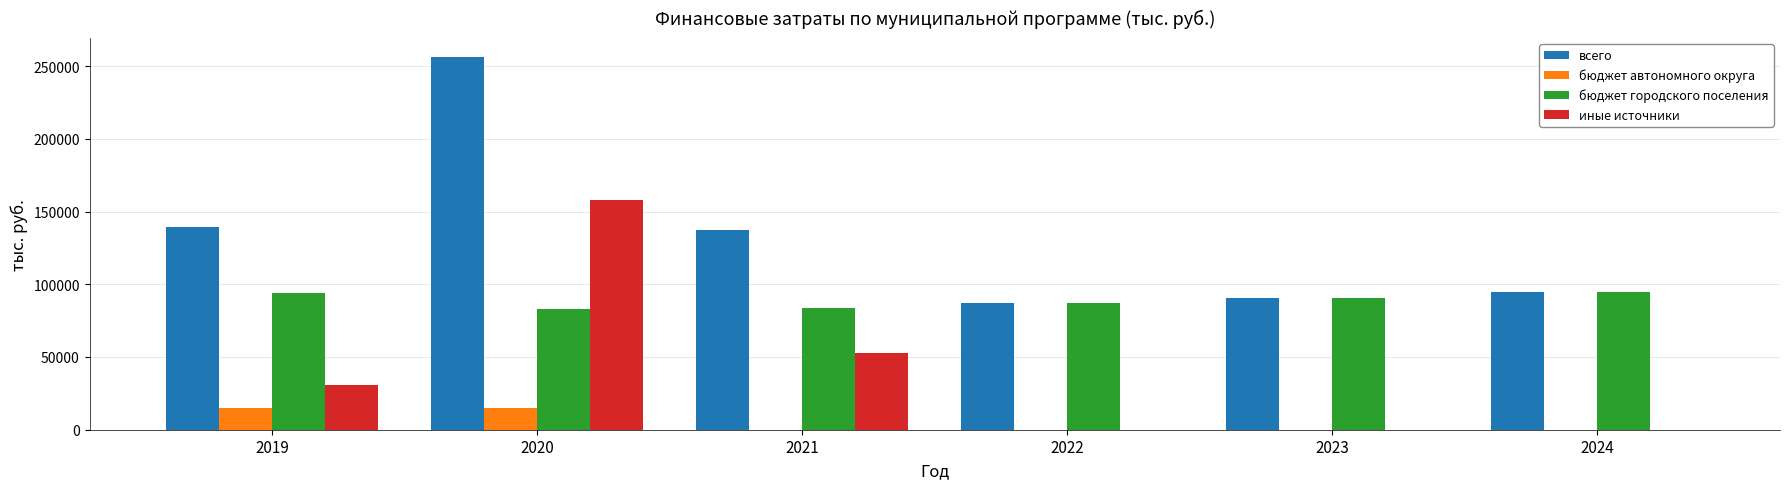

Between 2019 and 2022, which series saw the biggest shift?

всего